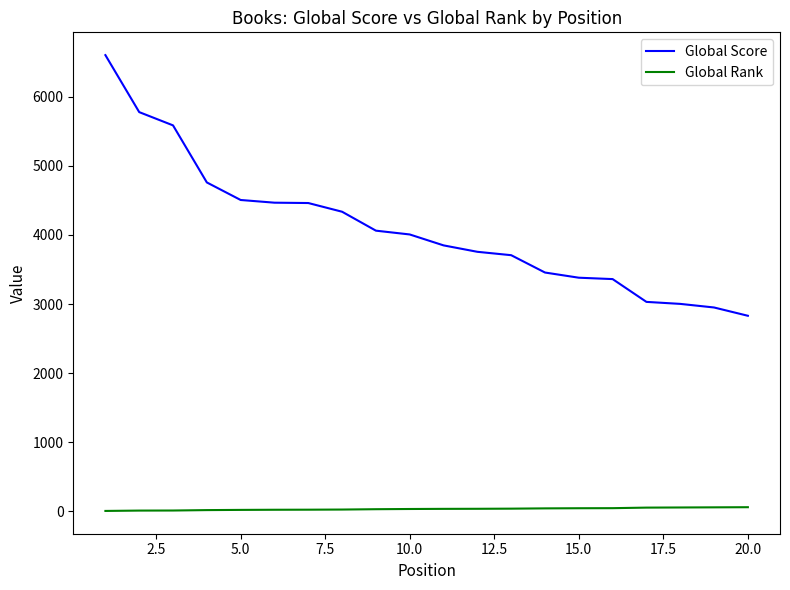

Which series has the largest total across all categories?

Global Score